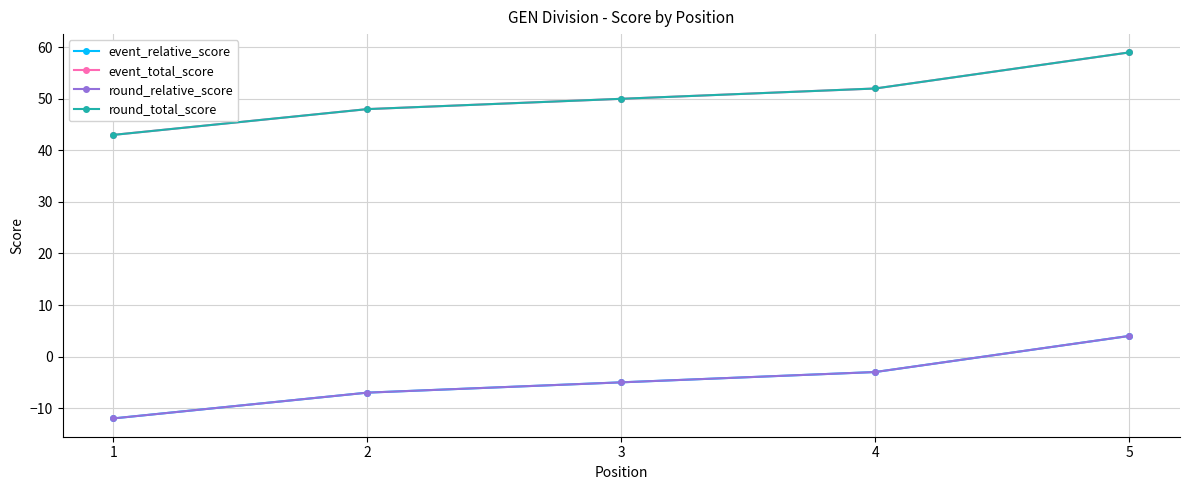

True or false: round_total_score has more than 1 points higher than both neighbors.

False